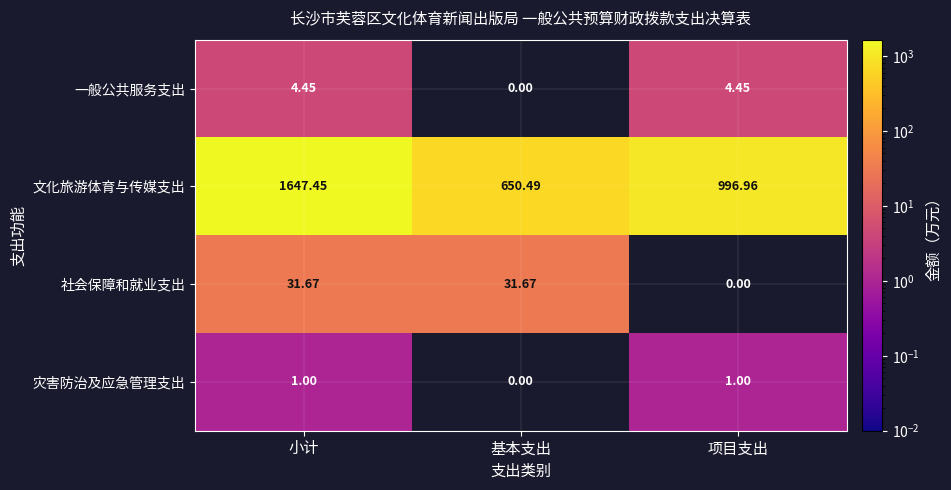

List the labels in order of 文化旅游体育与传媒支出 value, largest first.

小计, 项目支出, 基本支出